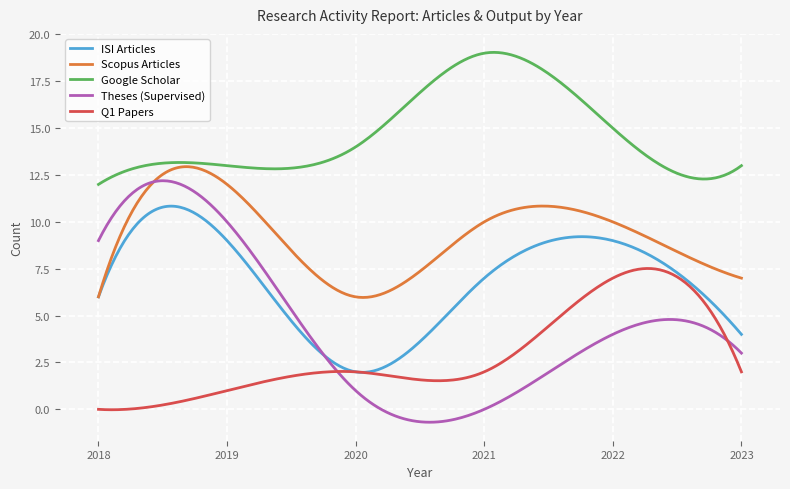

How many lines are shown in the chart?

5